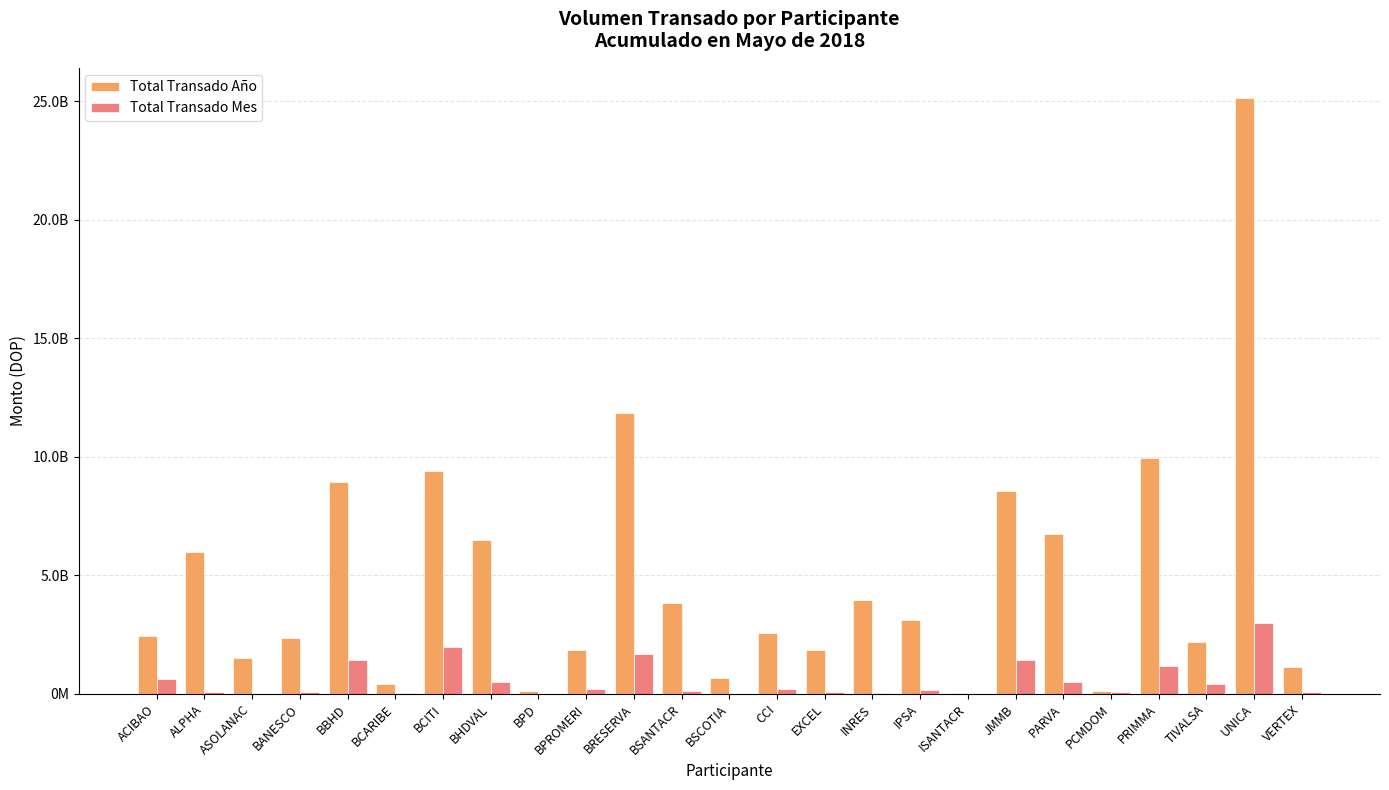

What are all the series names shown in the legend?

Total Transado Año, Total Transado Mes